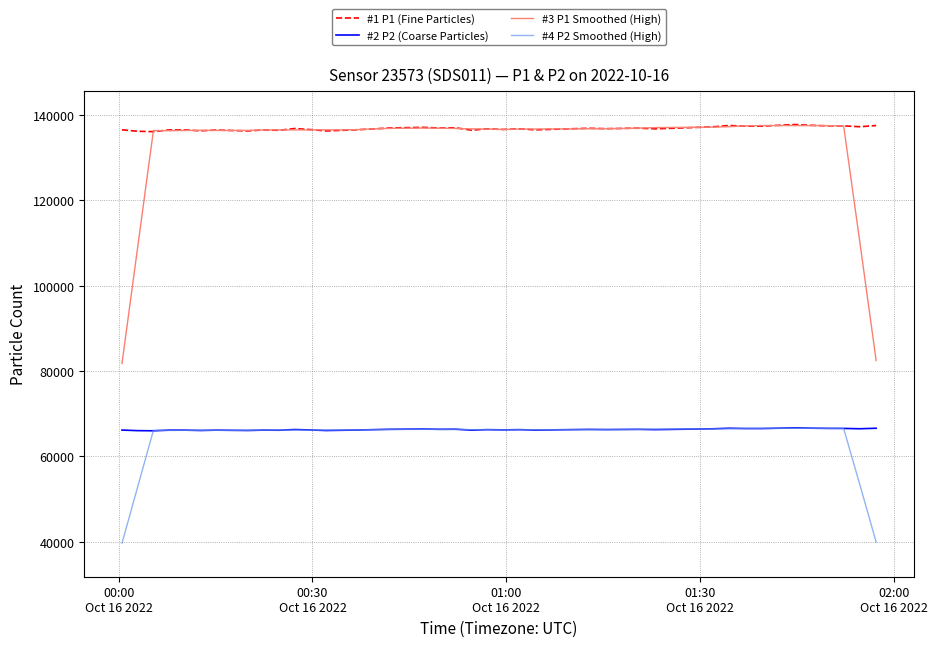

At how many categories does at least one series exceed 40261?

40